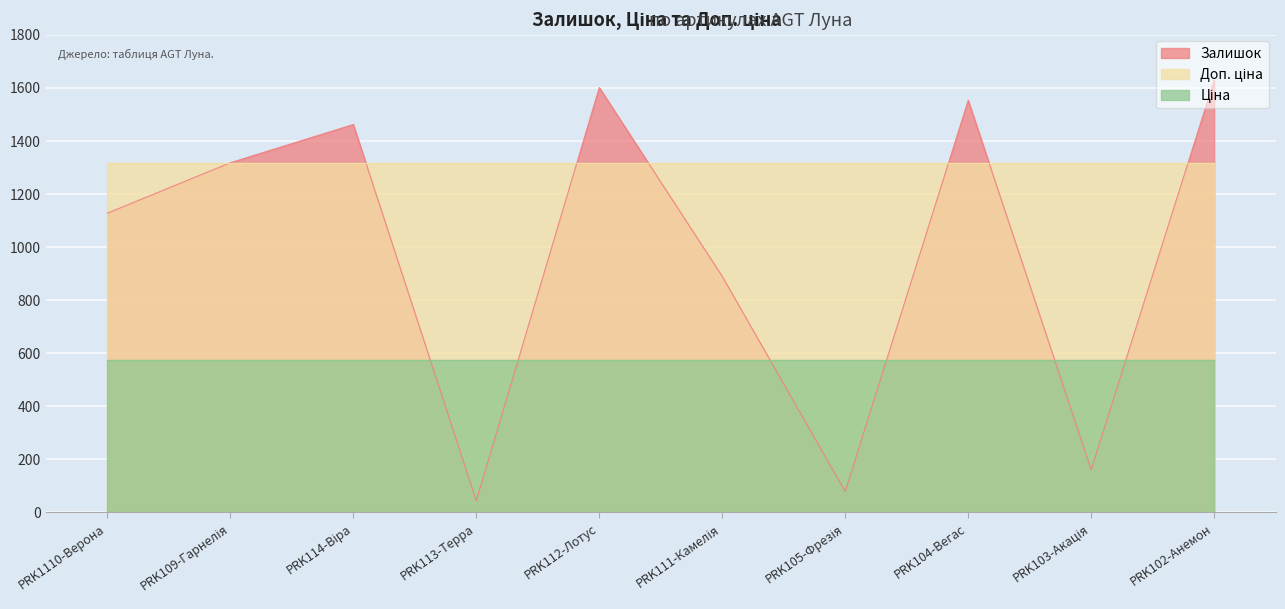

Which series has the largest total across all categories?

Доп. ціна